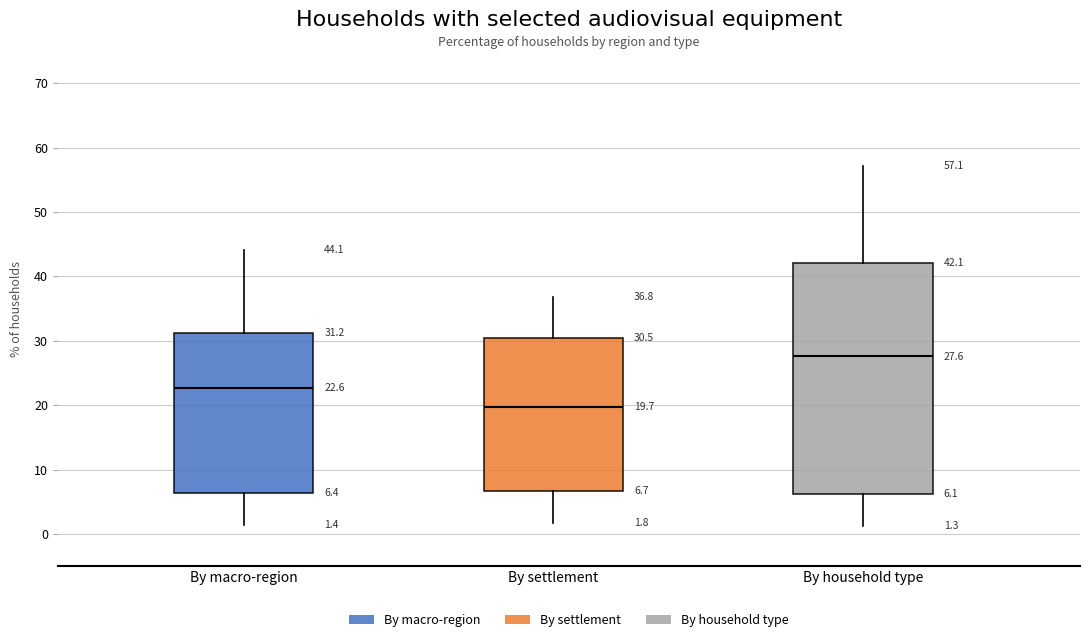

Which box's median line is the lowest?

By settlement